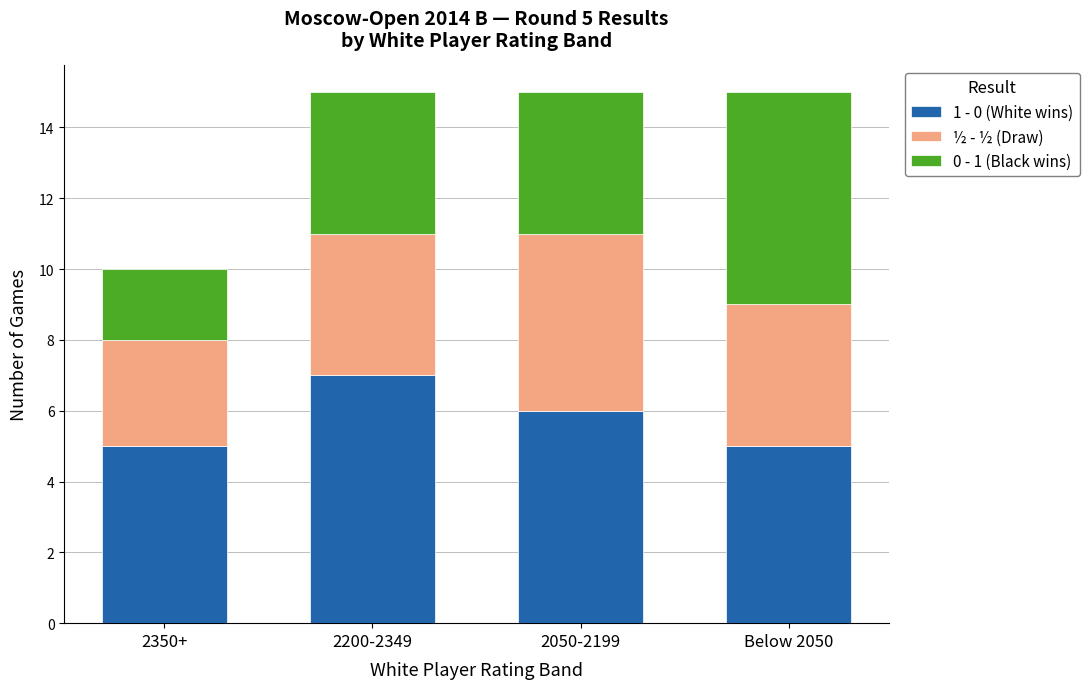

What is the maximum value for 1 - 0 (White wins)?

7